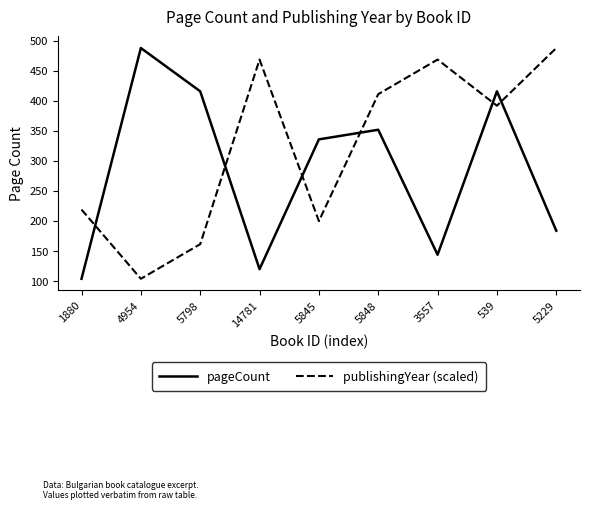

What is the average value of the publishingYear (scaled) series?

323.7